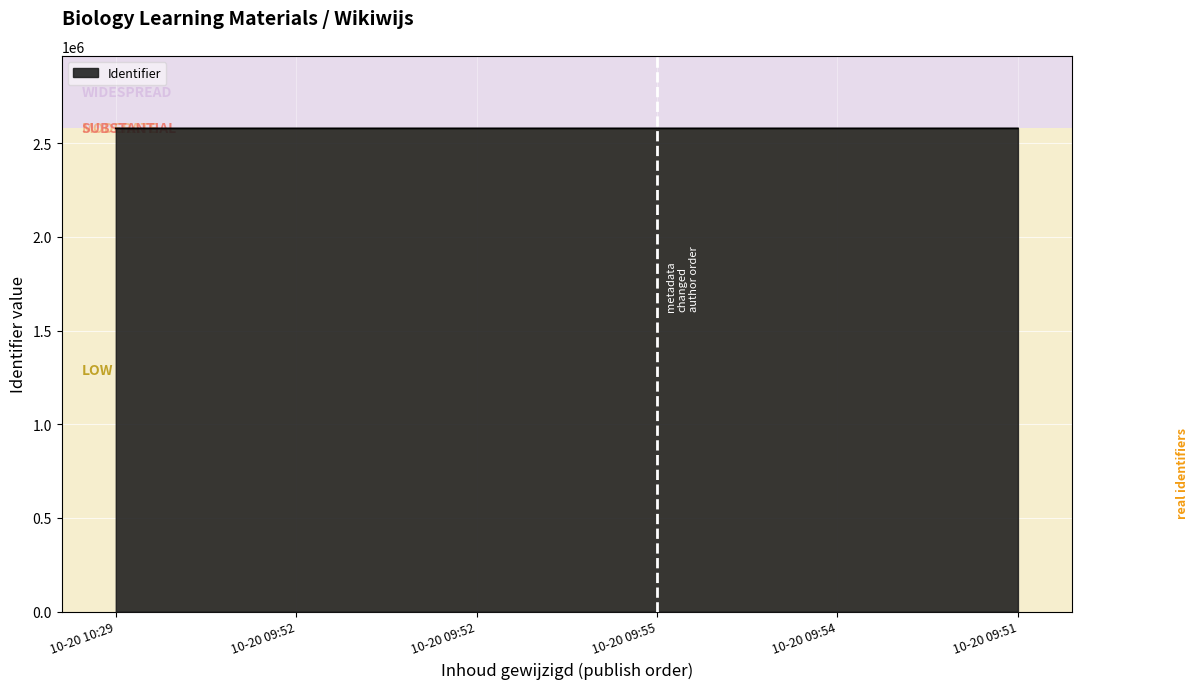

How many distinct data groups are displayed?

1